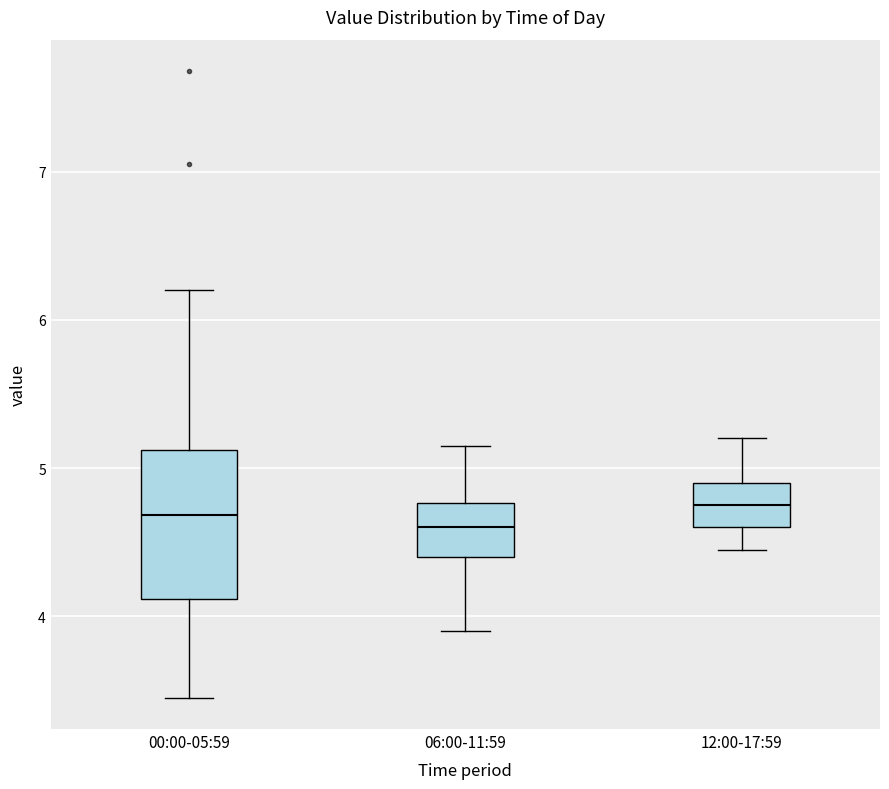

Reading left to right, transcribe this box plot: for each box, give where its median line is, the range the box spans, and where its two whiskers end, as read against the y-axis. The values are not printed on the chart, so give them approximately, as read against the axis.

00:00-05:59: median 4.7, box 4.1 to 5.1, whiskers 3.5 to 6.2
06:00-11:59: median 4.6, box 4.4 to 4.8, whiskers 3.9 to 5.2
12:00-17:59: median 4.8, box 4.6 to 4.9, whiskers 4.5 to 5.2